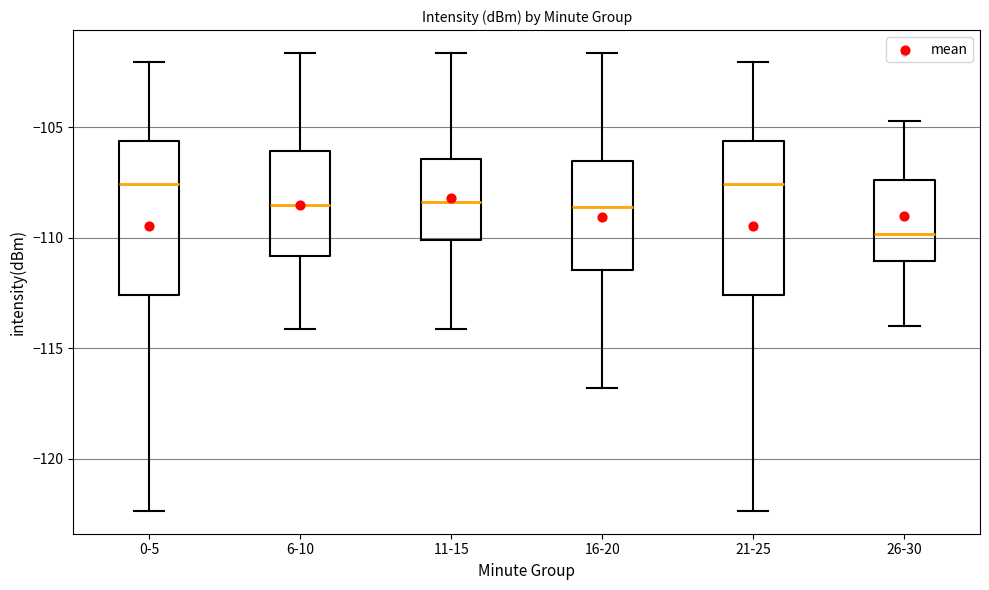

Reading left to right, transcribe this box plot: for each box, give where its median line is, the range the box spans, and where its two whiskers end, as read against the y-axis. The values are not printed on the chart, so give them approximately, as read against the axis.

0-5: median -107.5, box -112.5 to -105.5, whiskers -122.5 to -102.0
6-10: median -108.5, box -111.0 to -106.0, whiskers -114.0 to -101.5
11-15: median -108.5, box -110.0 to -106.5, whiskers -114.0 to -101.5
16-20: median -108.5, box -111.5 to -106.5, whiskers -117.0 to -101.5
21-25: median -107.5, box -112.5 to -105.5, whiskers -122.5 to -102.0
26-30: median -110.0, box -111.0 to -107.5, whiskers -114.0 to -104.5